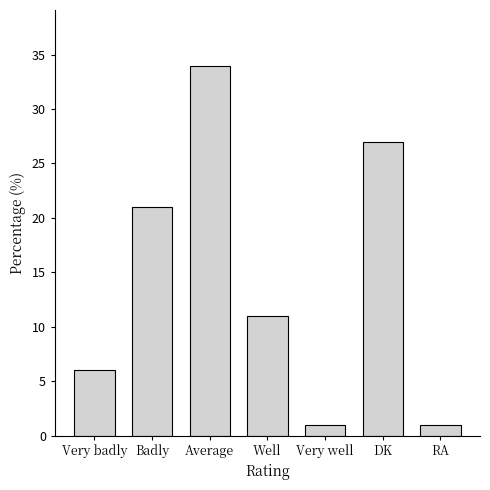

How many bars are there in total?

7